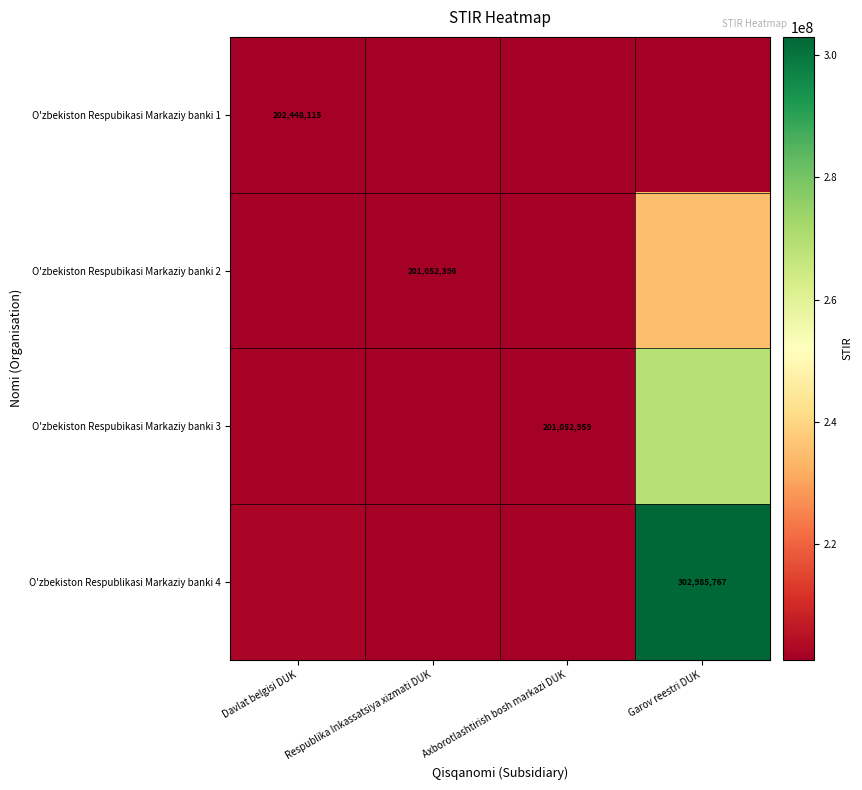

What is the maximum value for O'zbekiston Respublikasi Markaziy banki 4?

302985767.0